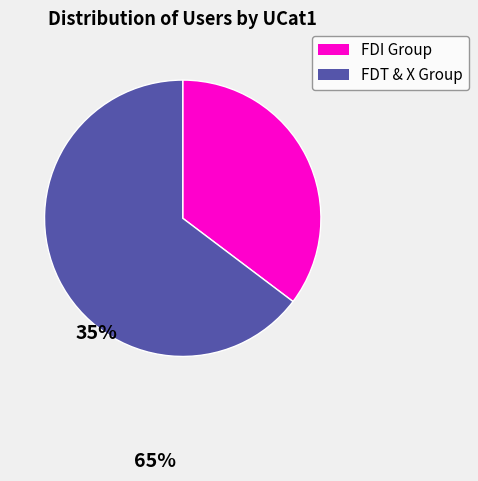

The FDT & X Group slice represents 65% of the pie. True or false?

True